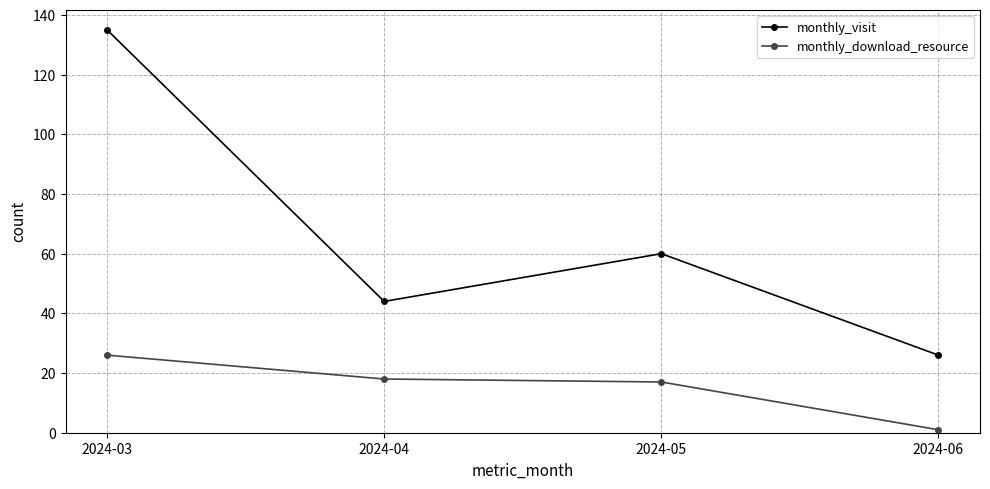

Where is the first local maximum for monthly_visit?

2024-05